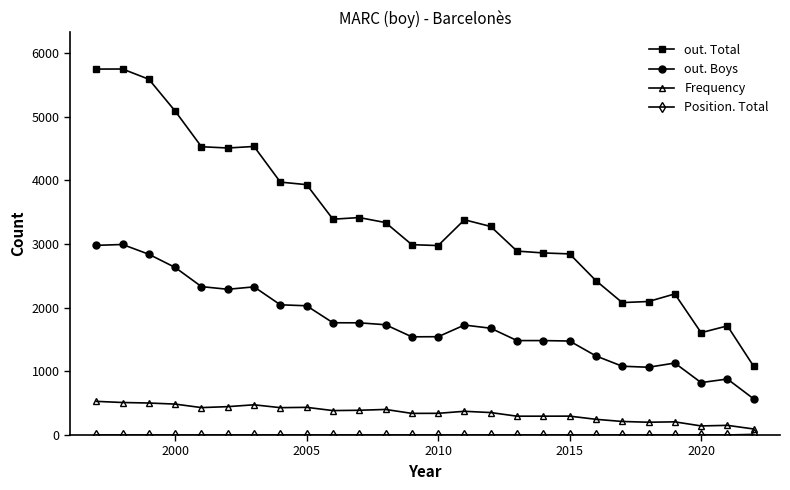

What is the average value of the out. Boys series?

1749